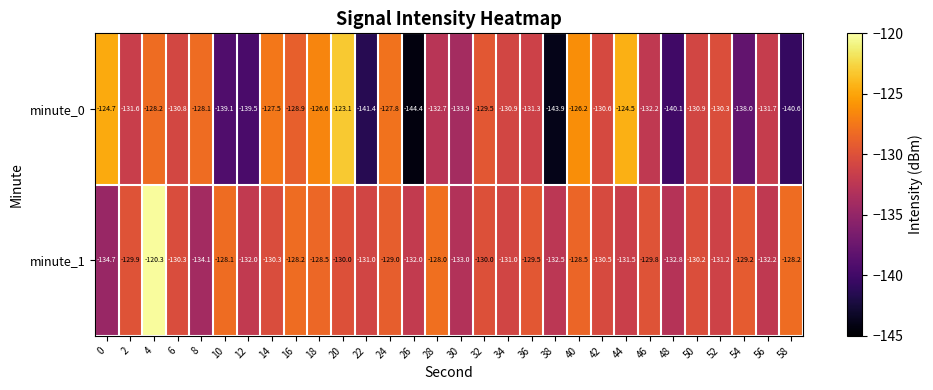

What is the sum of all minute_0 values?

-3969.0